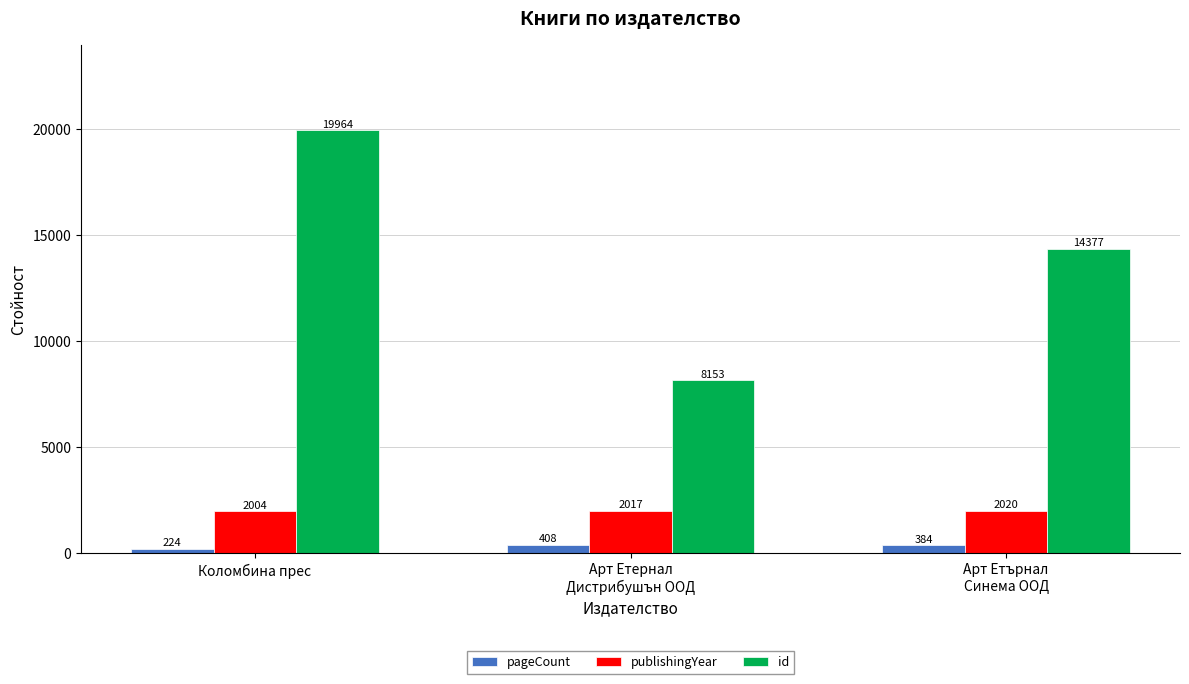

What is the approximate value of pageCount at Арт Етернал
Дистрибушън ООД, to the nearest 10?

410